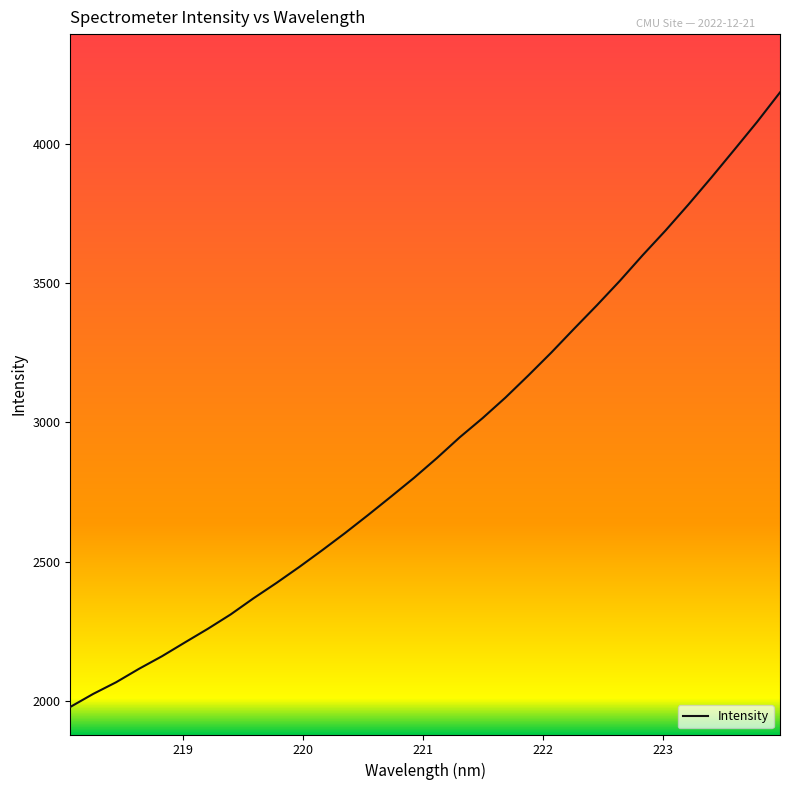

What is the difference between the maximum and minimum values?

2206.0